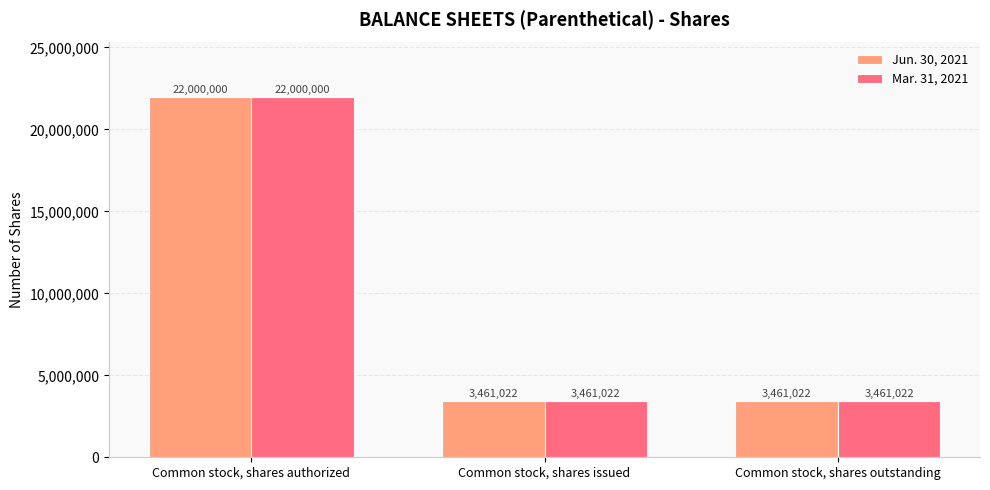

What is the label of the 3rd bar from the right?

Common stock, shares authorized